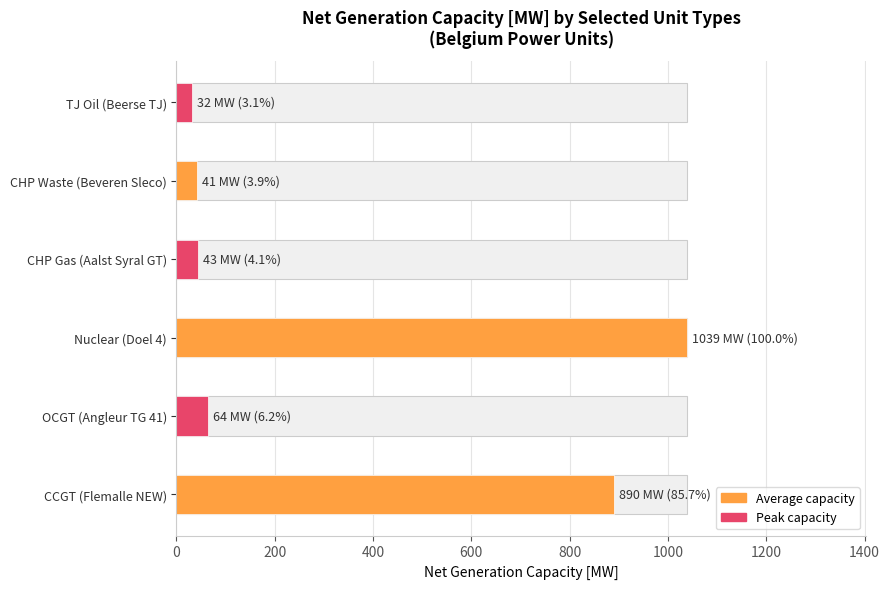

What is the label of the 4th bar from the left?

CHP_Gas